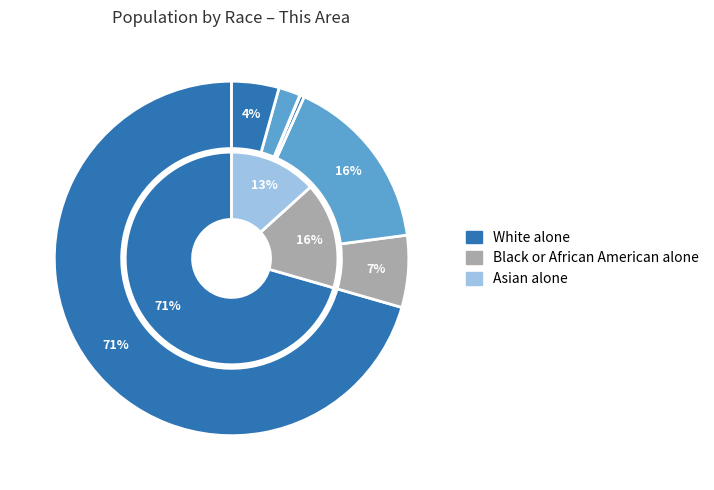

To the nearest percent, what is the average slice percentage?

14%